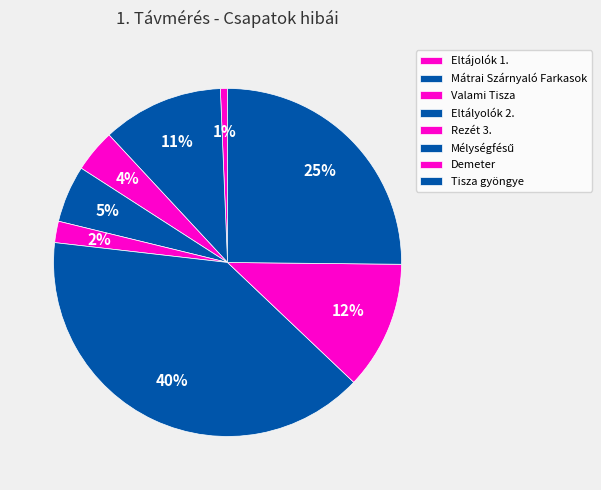

What percentage is NOT represented by Eltályolók 2.?

94.7%